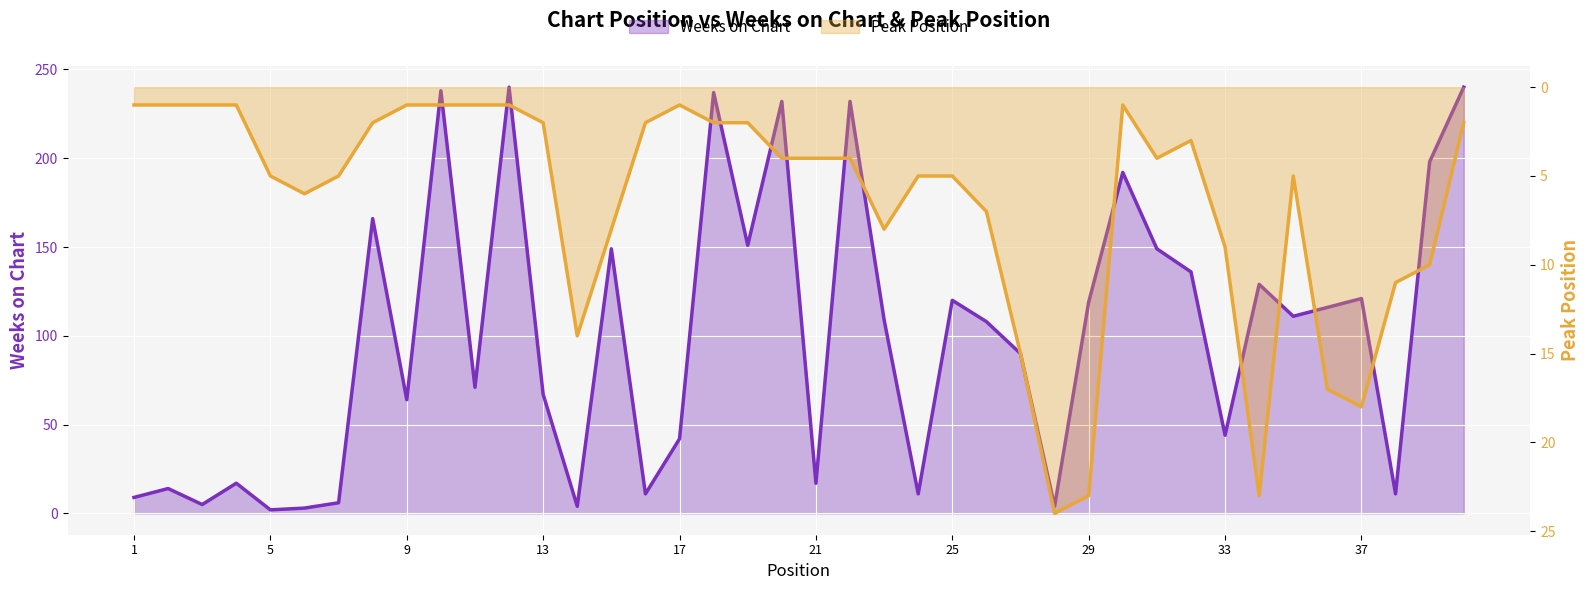

What is the difference between the Weeks on Chart values at 37 and 11?

50